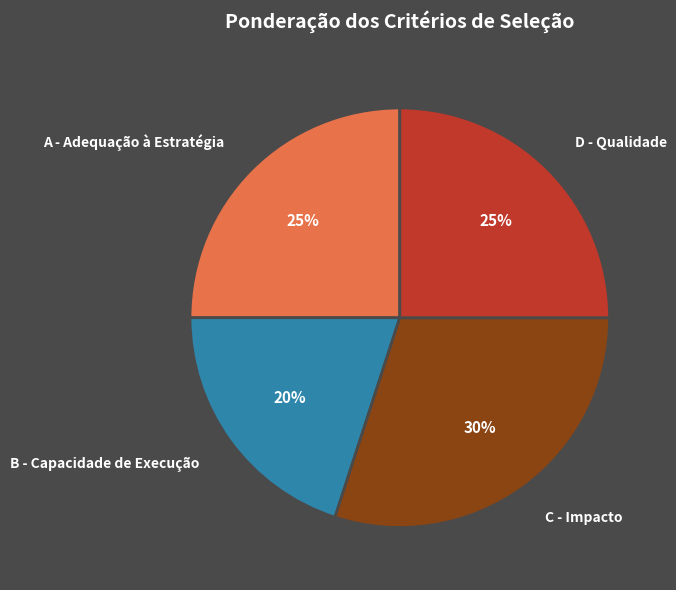

What is the largest slice in the pie chart?

C - Impacto